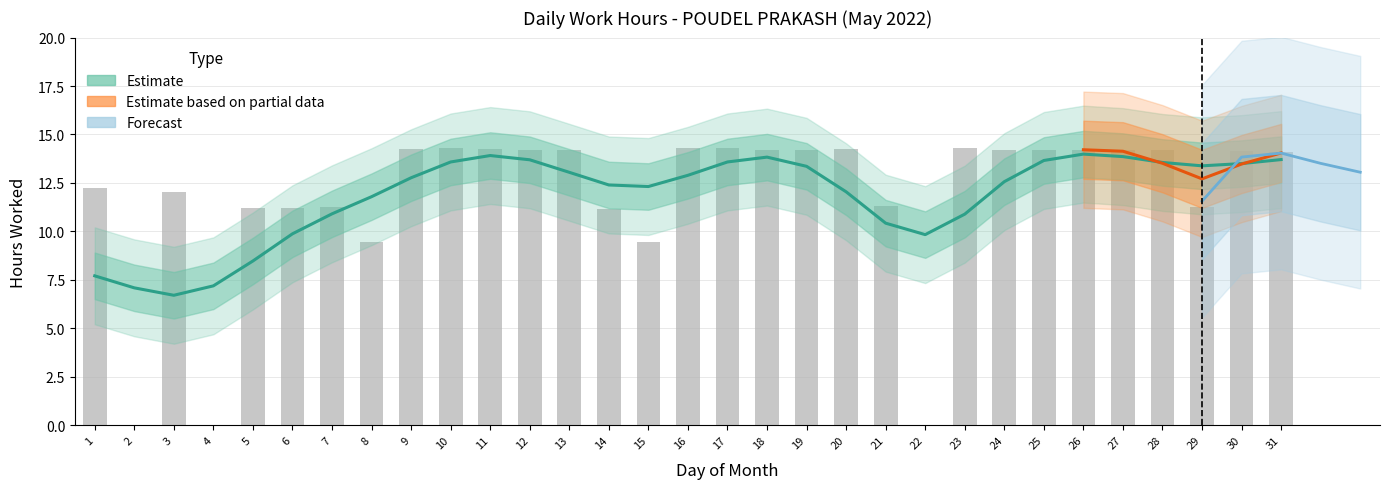

Is it true that the value at 27 is 14.2?

True